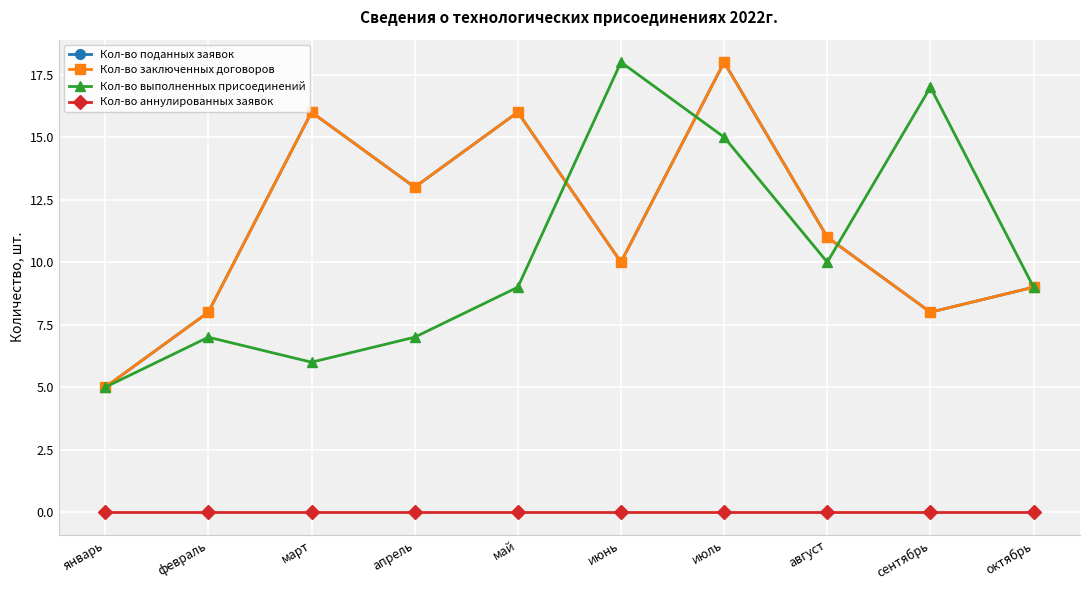

What is the total value across all series at июнь?

38